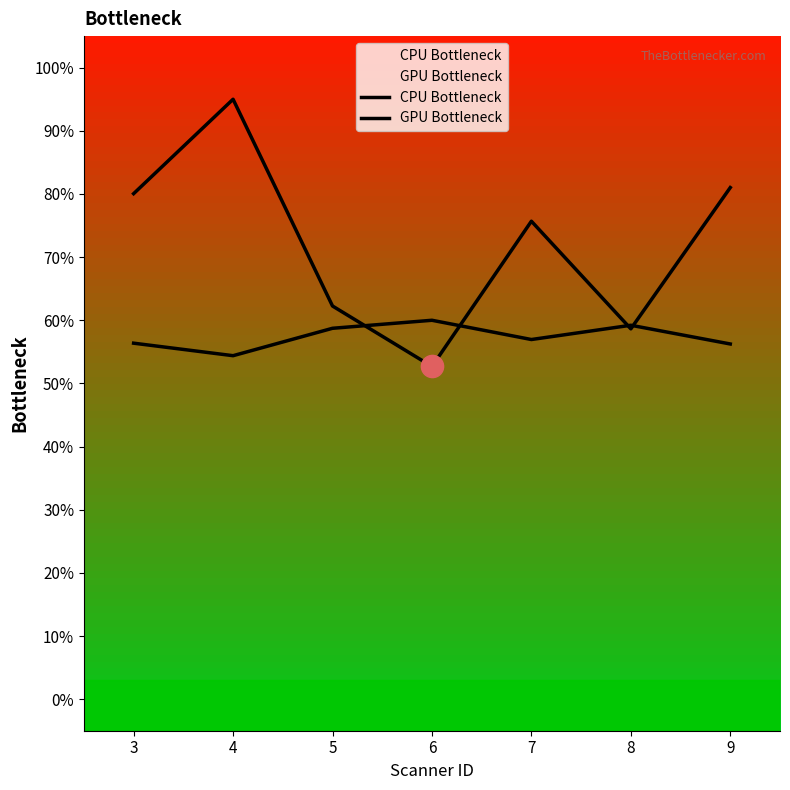

At which category is the sum across all series the highest?

4